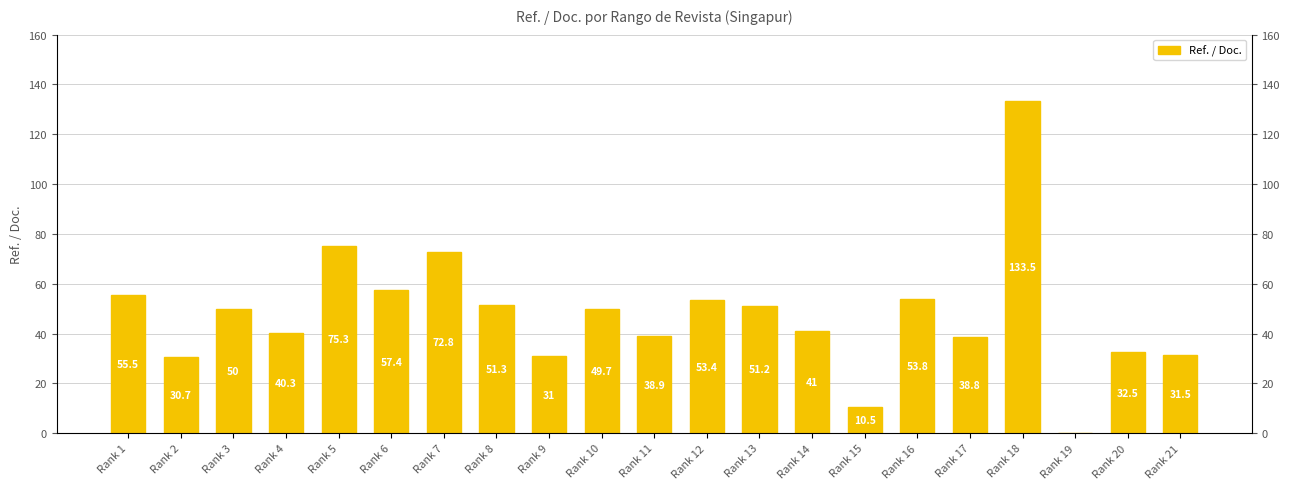

Which category has the lowest value across all series?

Rank 19